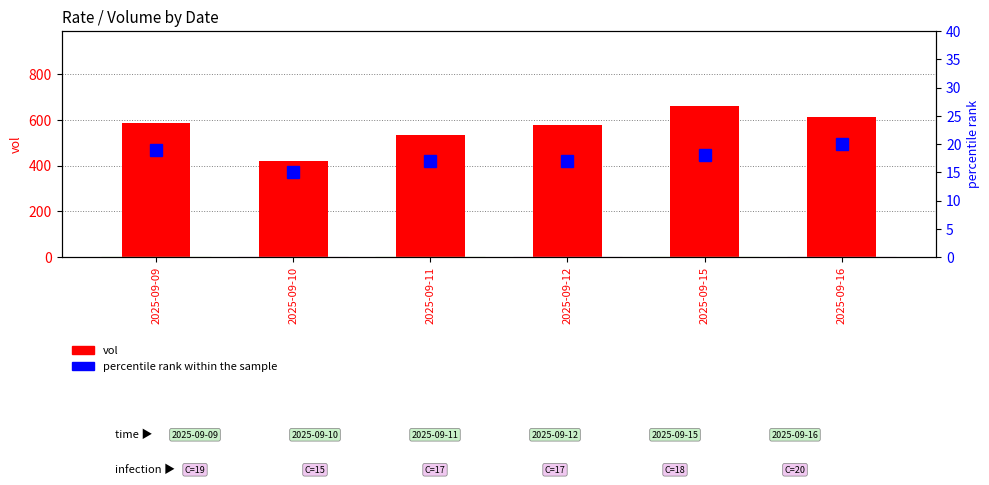

The percentile rank within the sample series shows 17.0 at 2025-09-12. True or false?

True